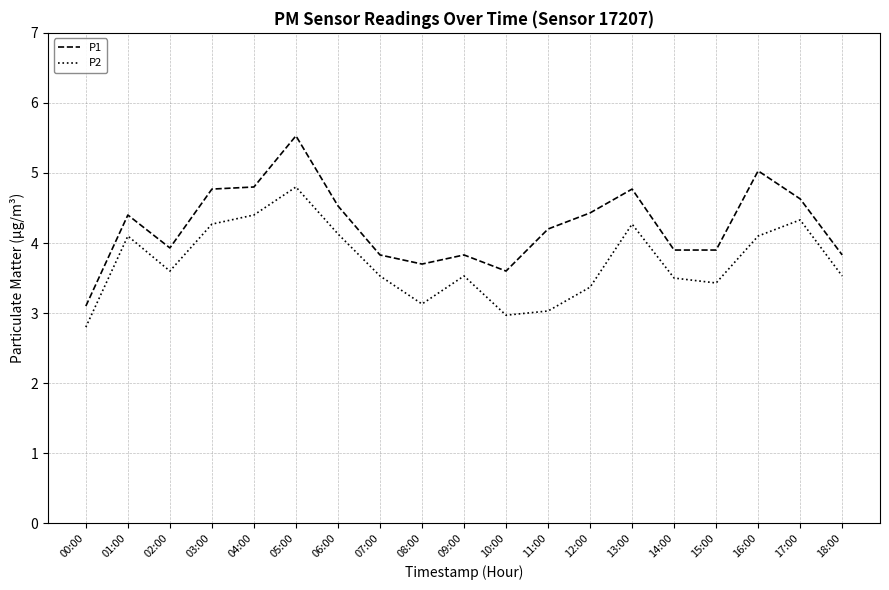

Where is the first local minimum for P1?

02:00